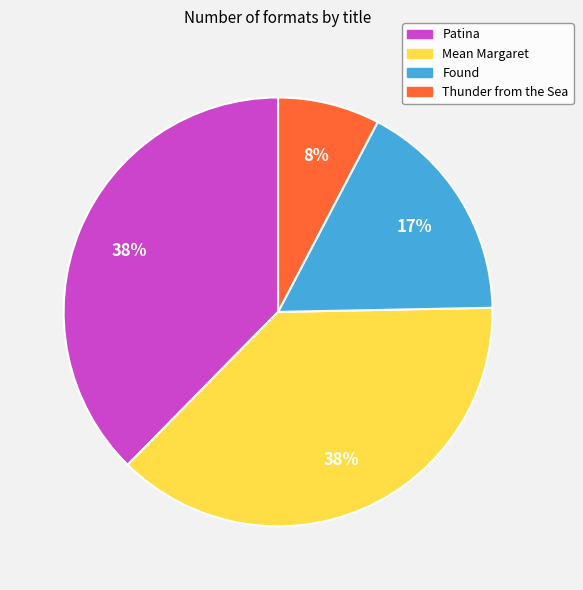

To the nearest percent, what portion does Found represent?

17%